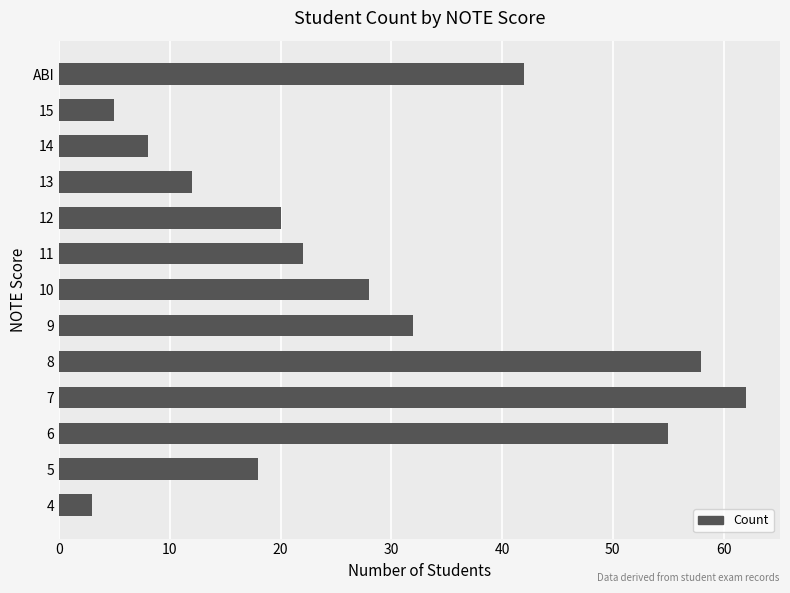

What is the difference between the second highest and second lowest values?

53